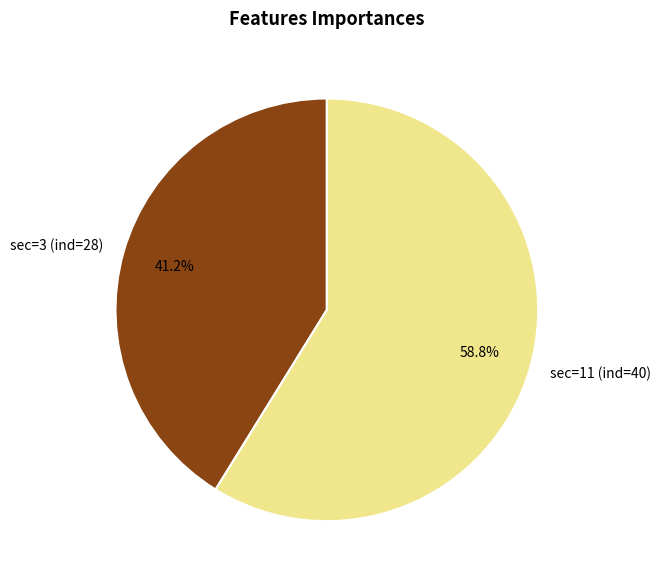

How much of the chart is everything except sec=3 (ind=28)?

58.8%